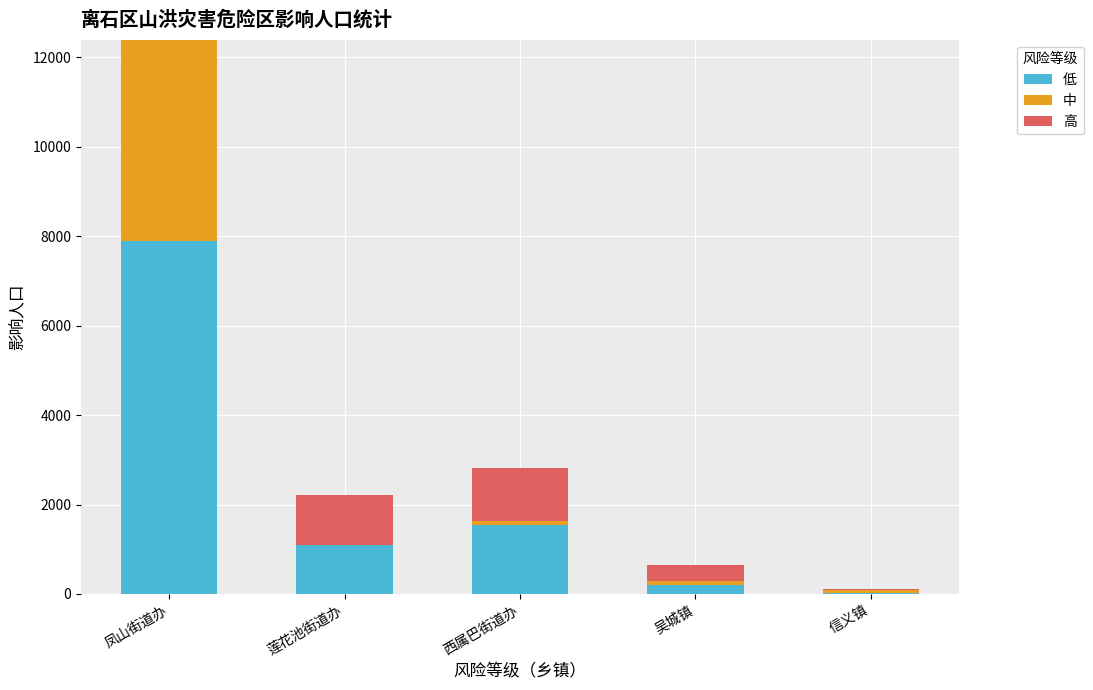

The 低 series shows 2143 at 西属巴街道办. True or false?

False